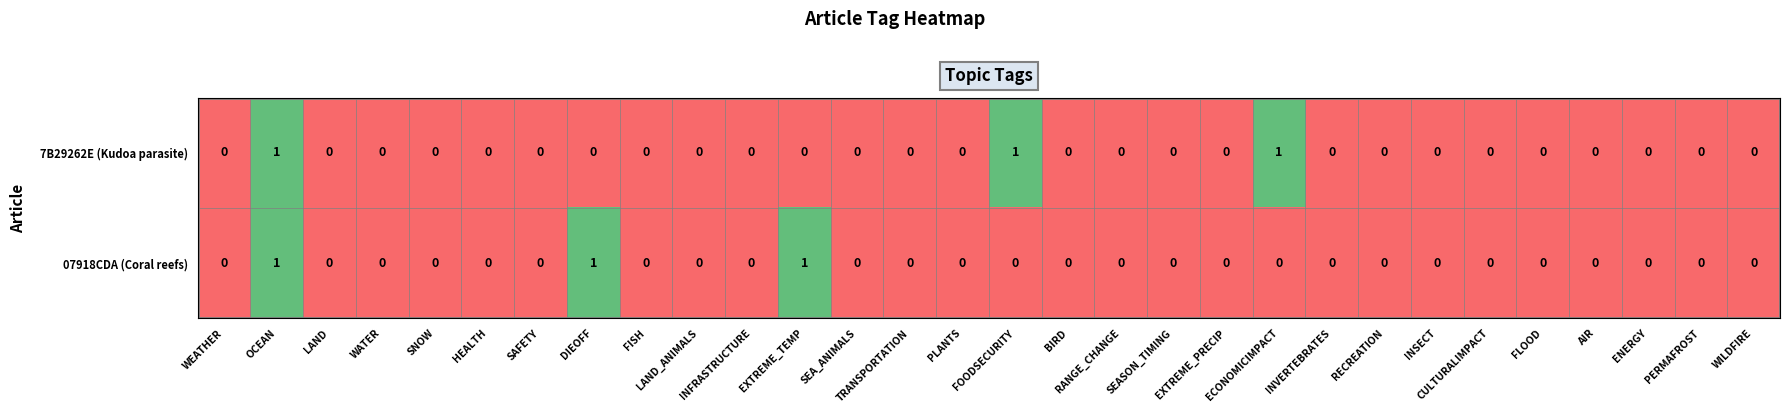

Count the 07918CDA (Coral reefs) values in the range 0 to 1.

30